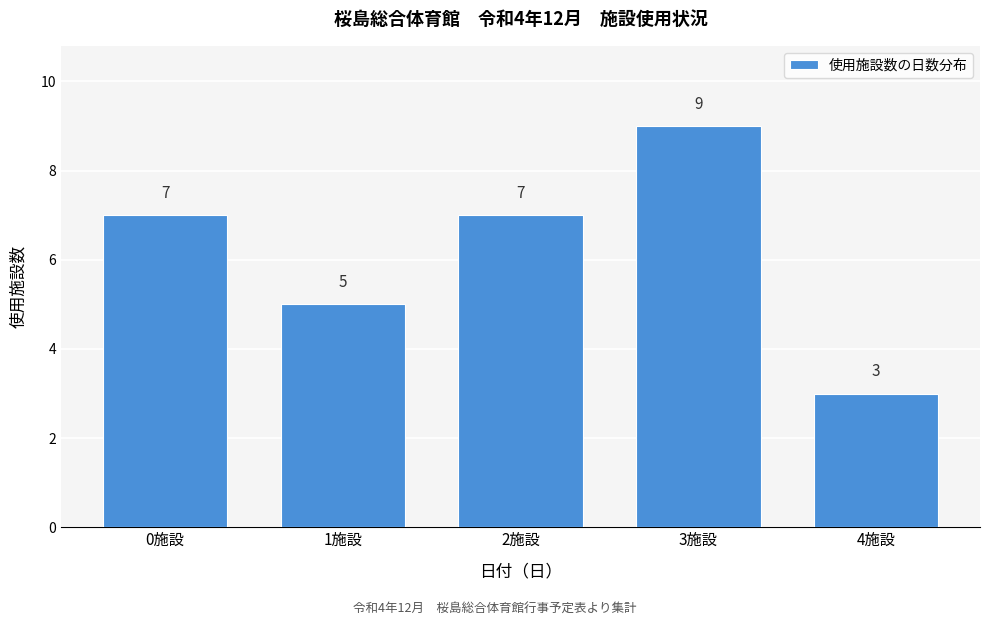

Reading right to left, what are all the values shown in this chart?

4施設=3	3施設=9	2施設=7	1施設=5	0施設=7